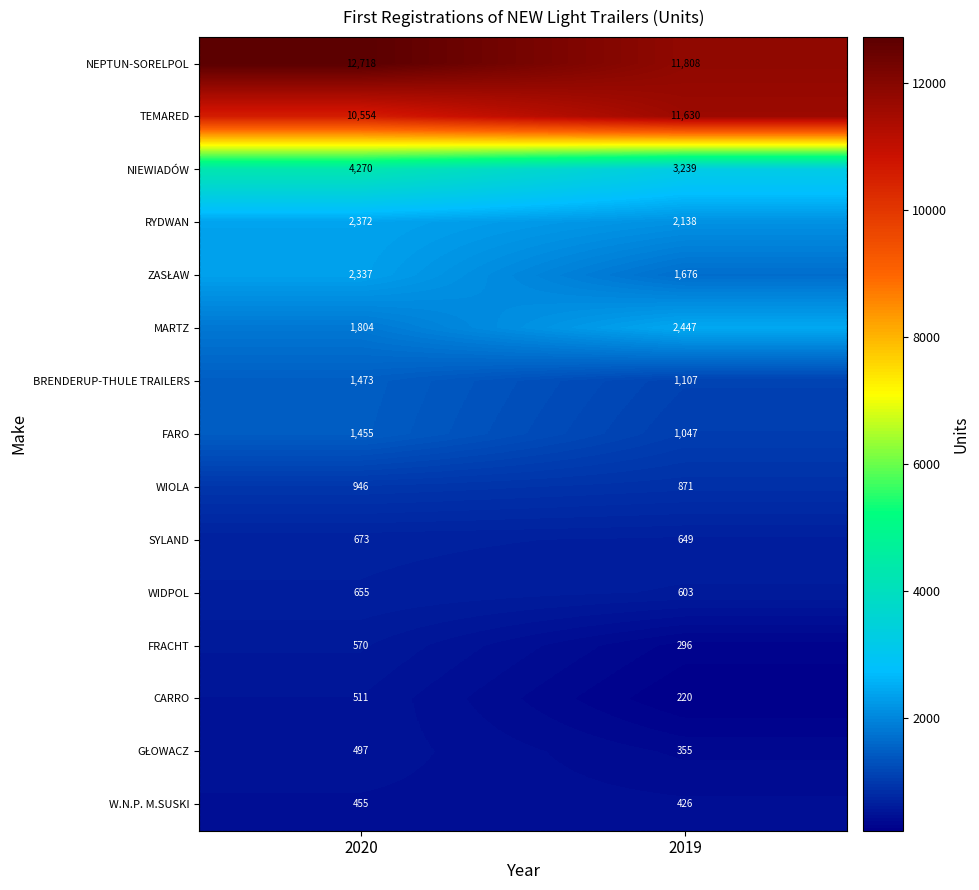

What is the maximum value shown in the chart?

12718